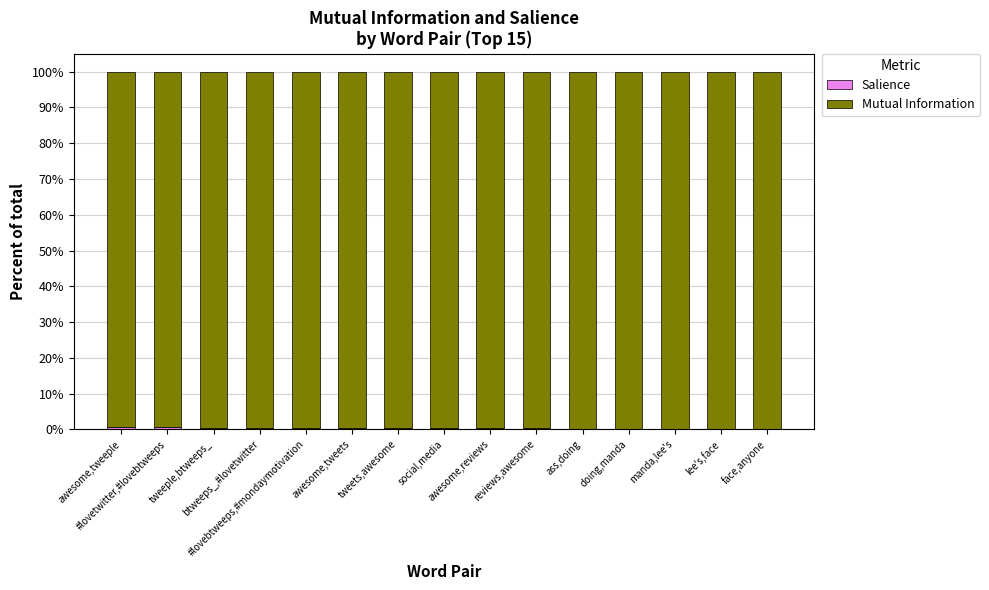

Count the number of categories in the chart.

15